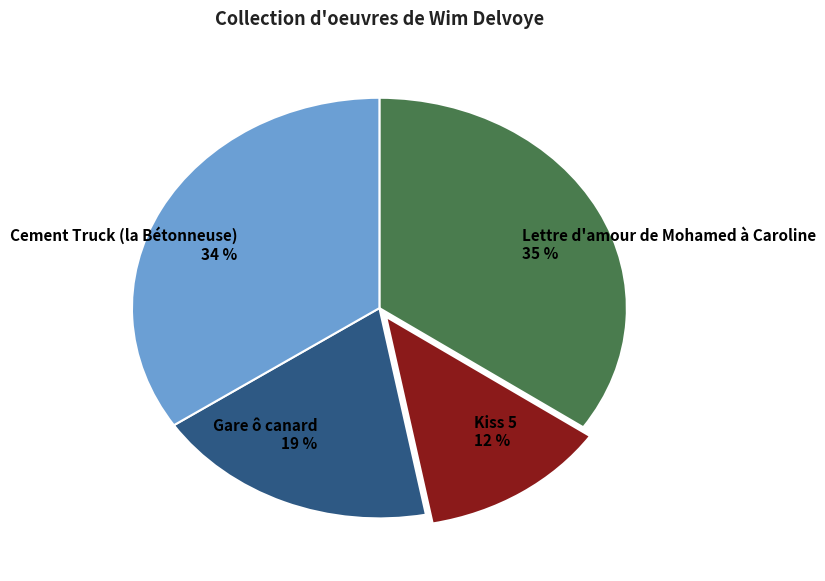

How many slices are in this pie chart?

4